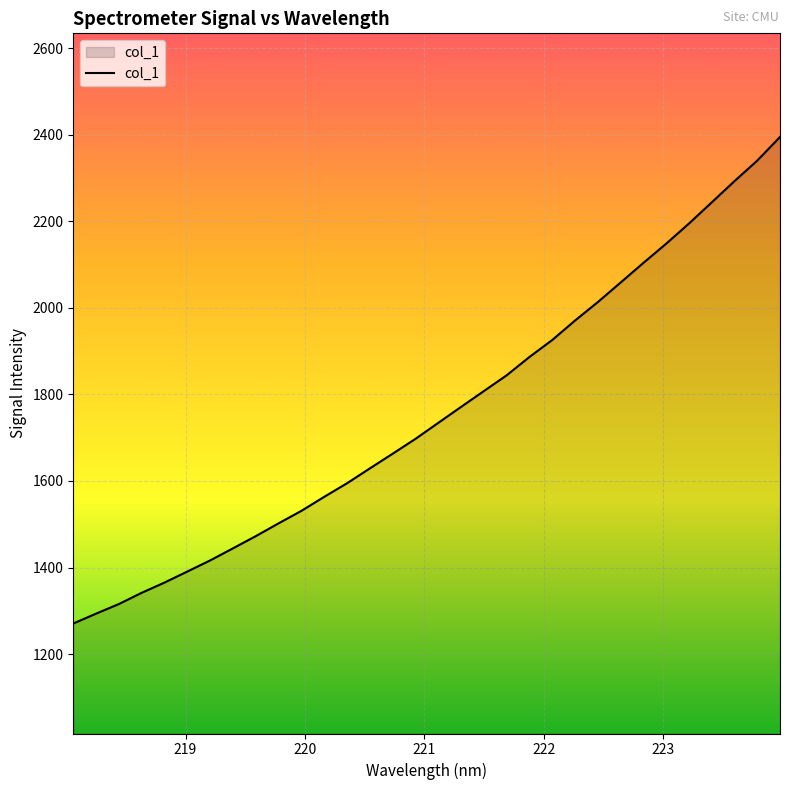

How many values are below 1734?

16